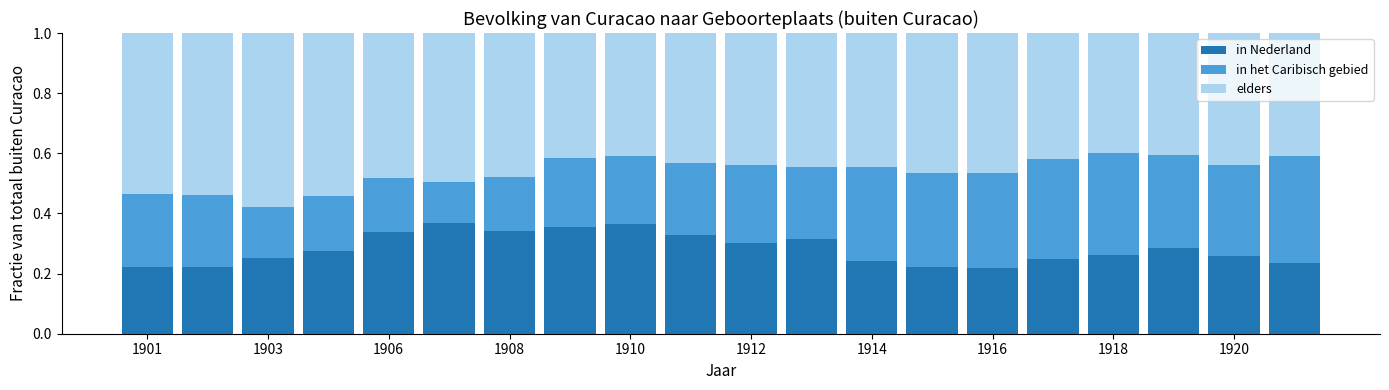

How many in Nederland values are between 0 and 1?

20